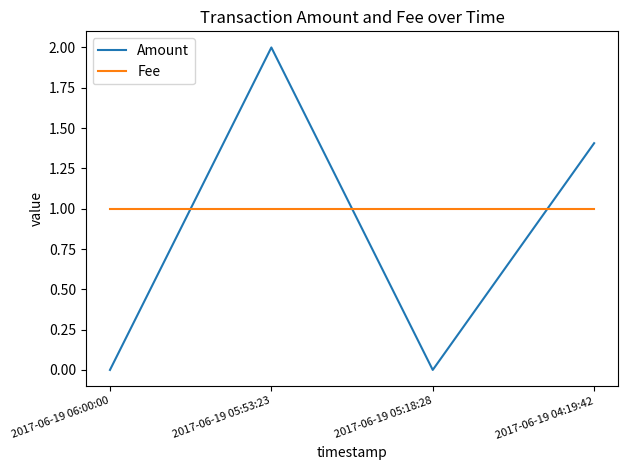

Rank the series by their maximum value, from highest to lowest.

Amount, Fee